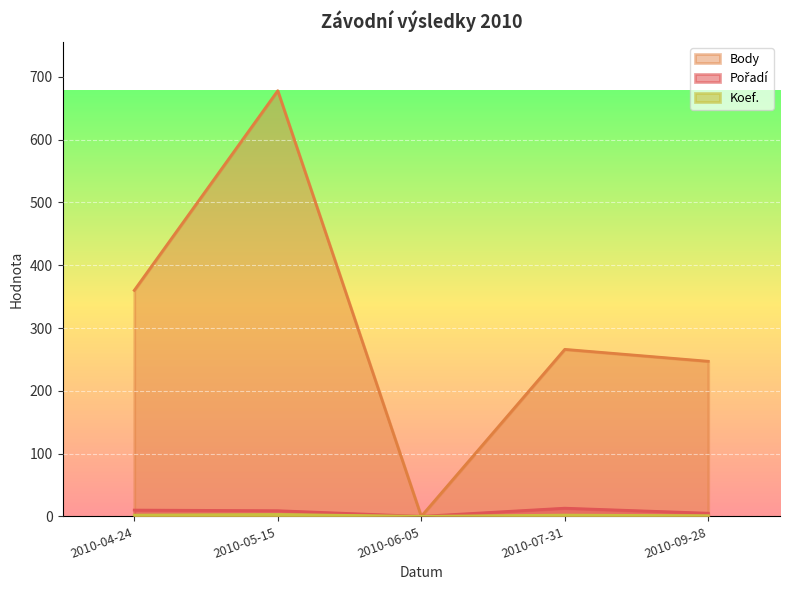

Rank the series by their maximum value, from lowest to highest.

Koef., Pořadí, Body